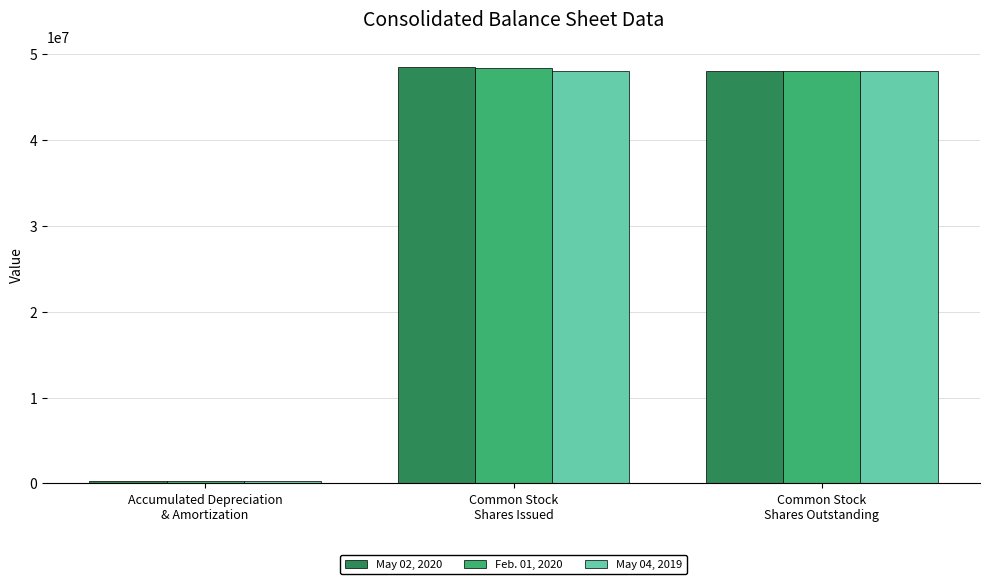

What is the difference between the maximum and minimum values in the May 02, 2020 series?

48215580